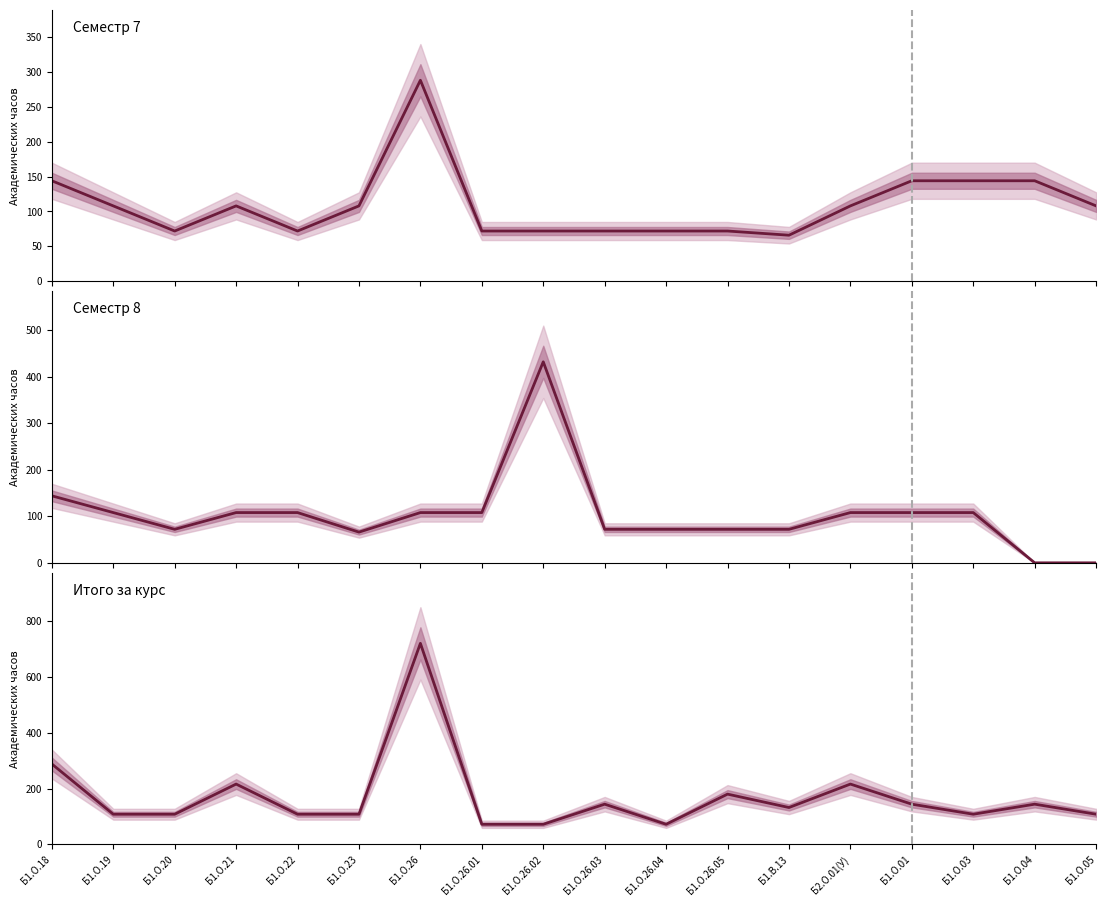

At which category does Семестр 8 reach its first local peak?

Б1.О.26.02